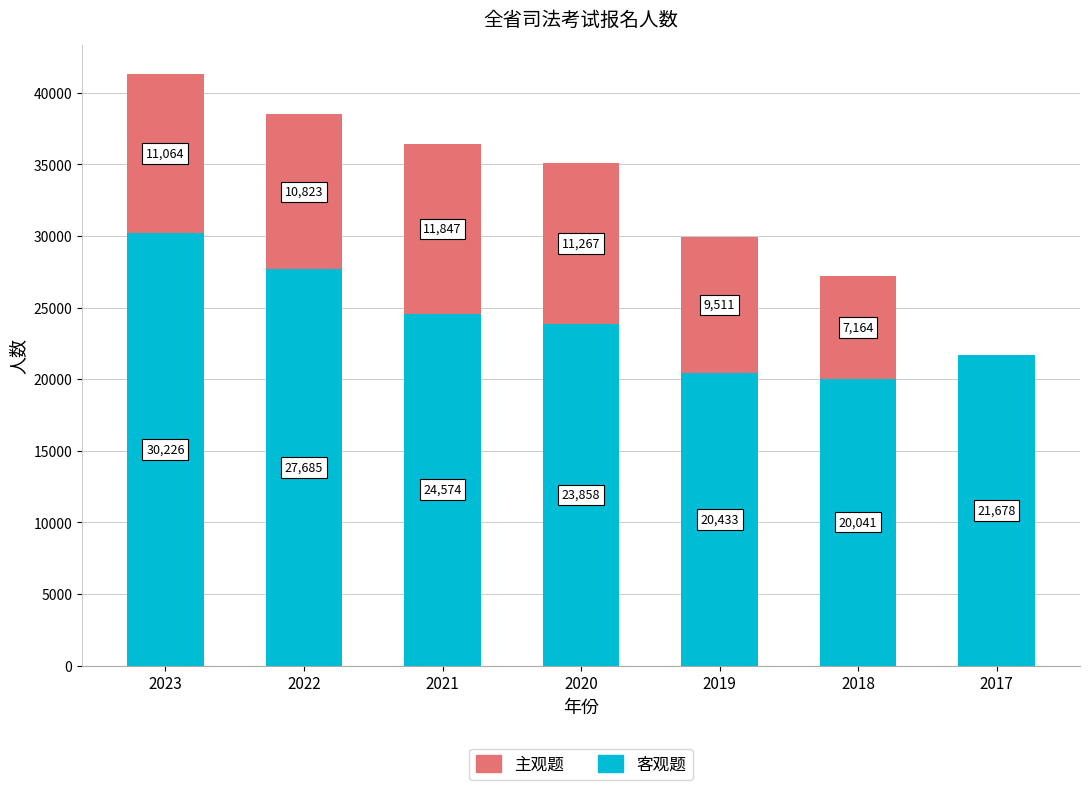

Reading left to right, list the values for the 客观题 series.

2023=30226	2022=27685	2021=24574	2020=23858	2019=20433	2018=20041	2017=21678